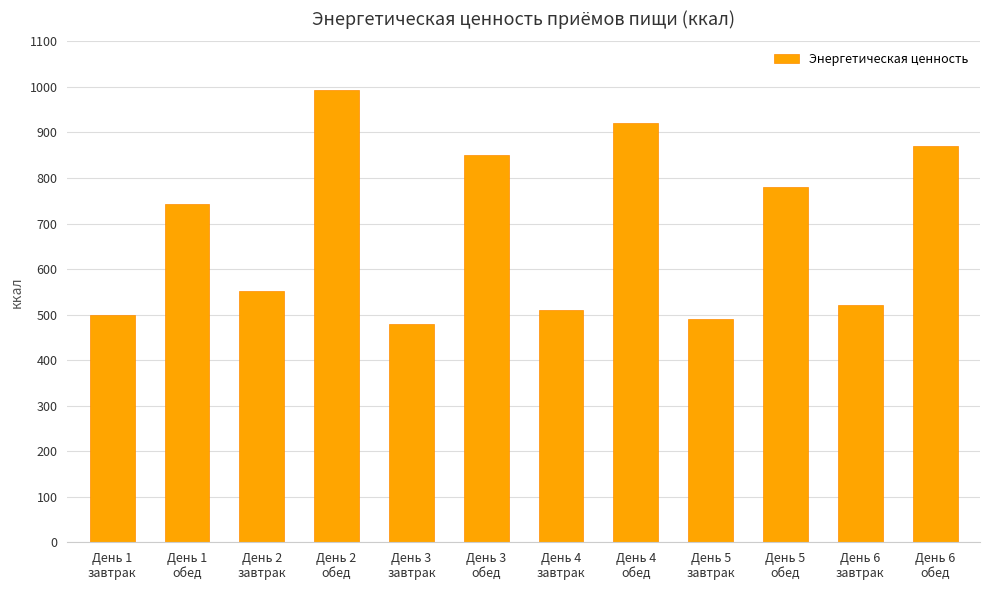

At which label is the value closest to 736?

День 1
обед